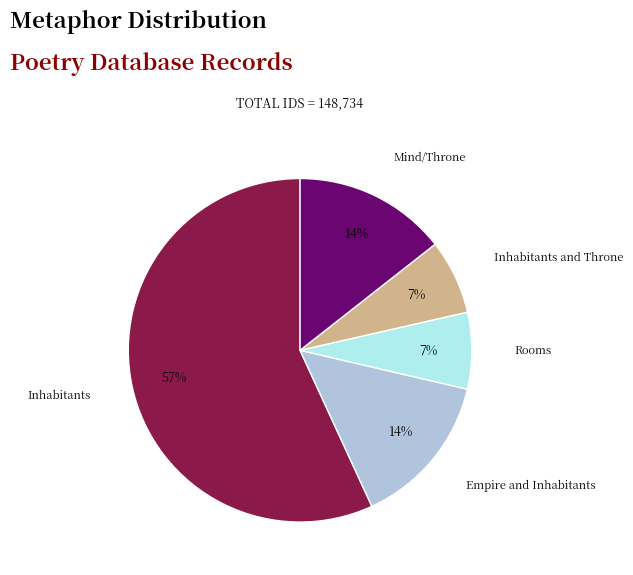

Count the number of slices in the pie.

5